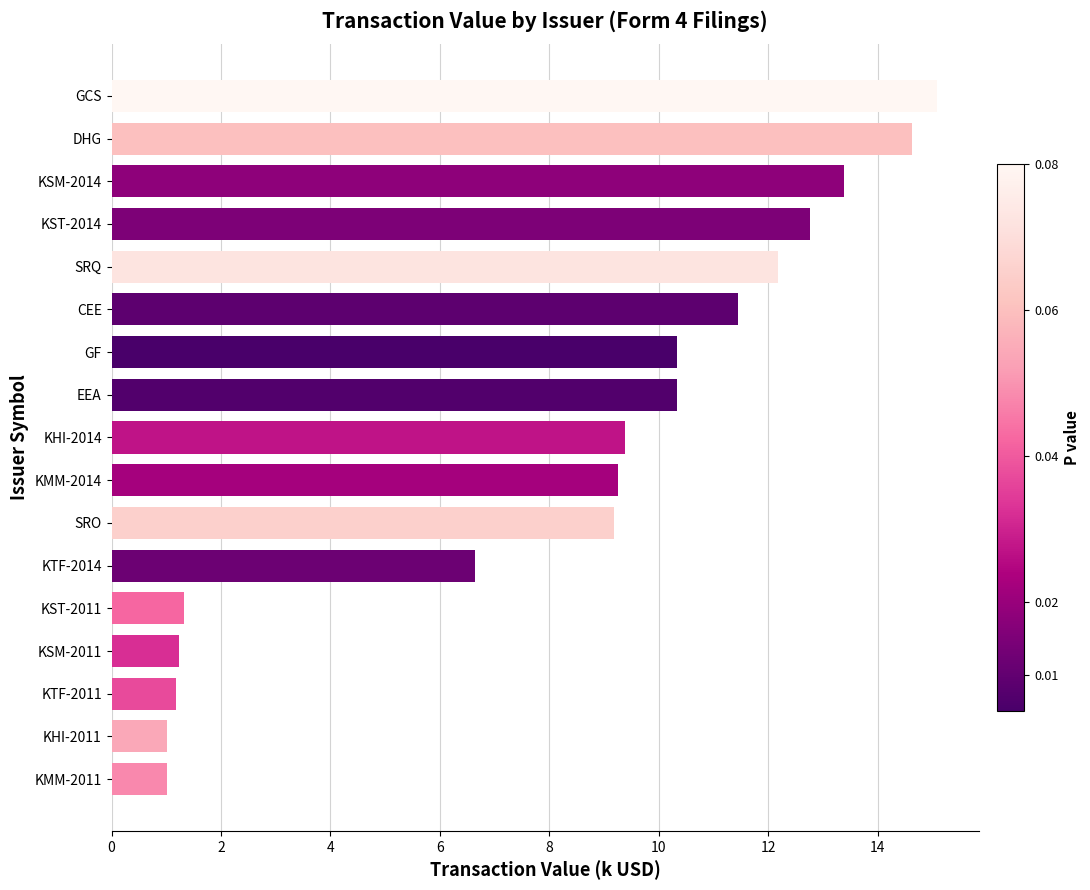

What is the minimum value shown in the chart?

1.0